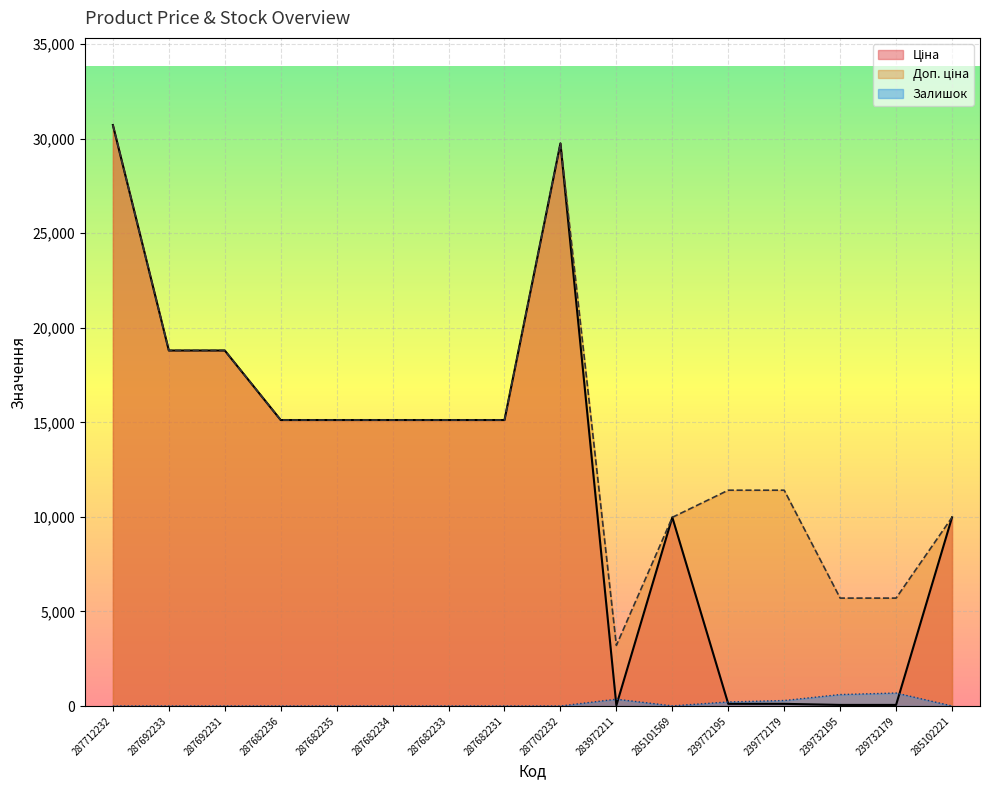

What is the label of the 10th point from the left?

283972211